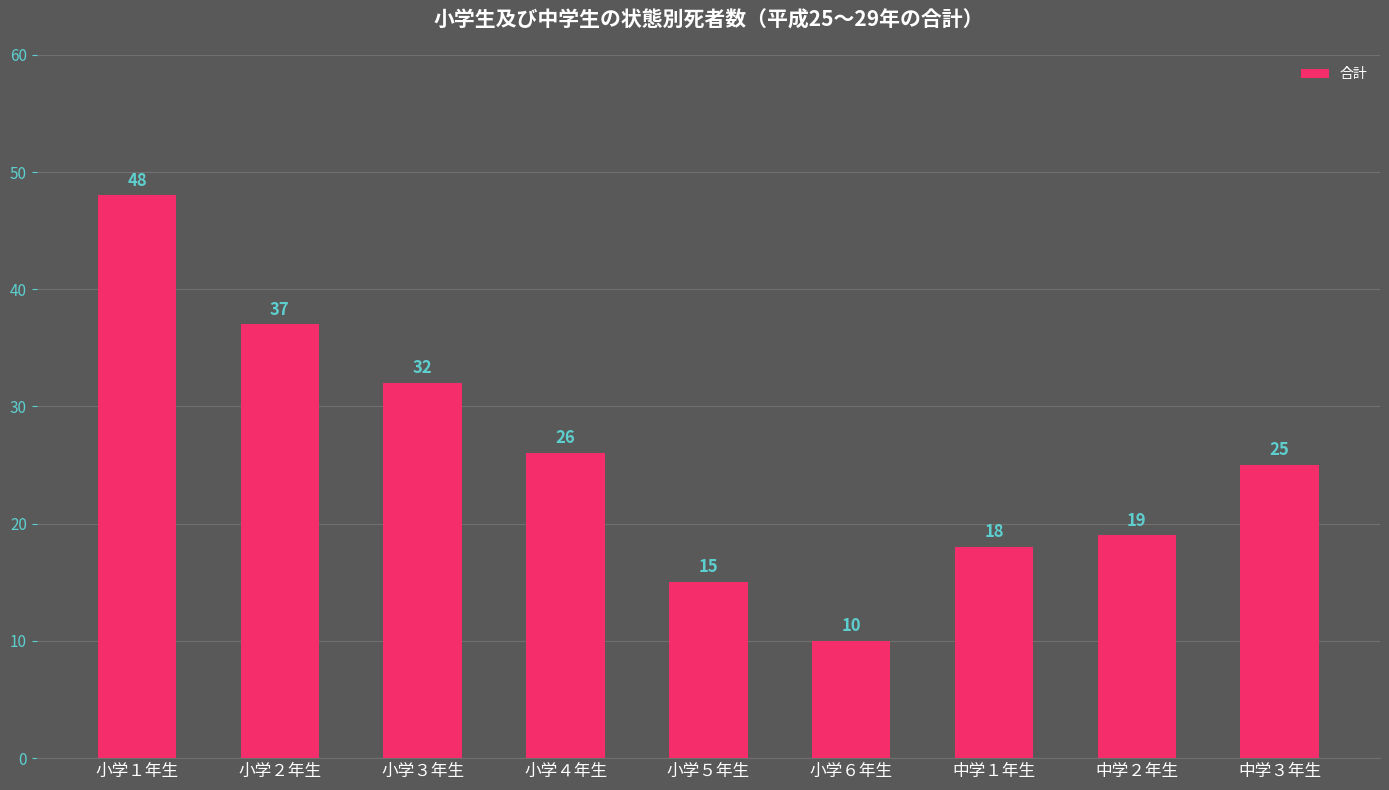

Reading right to left, extract all data points from this chart.

中学３年生=25	中学２年生=19	中学１年生=18	小学６年生=10	小学５年生=15	小学４年生=26	小学３年生=32	小学２年生=37	小学１年生=48